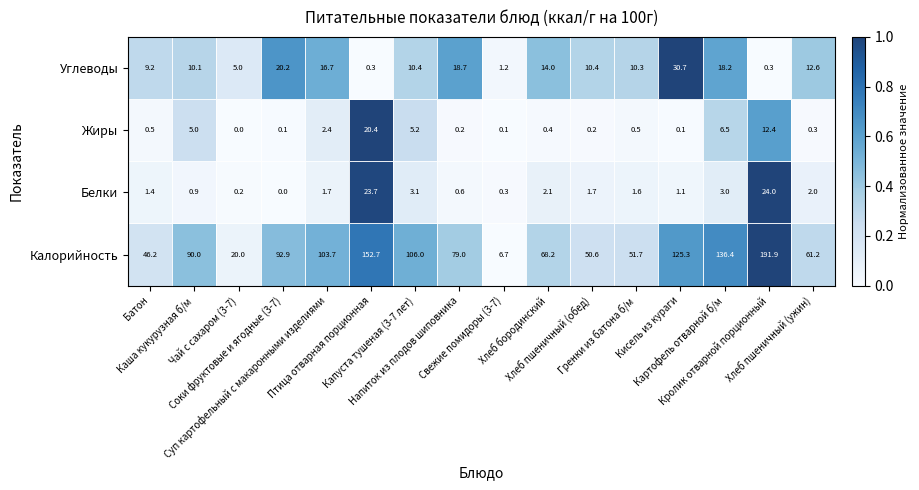

How many values in the Белки series are below 1?

5